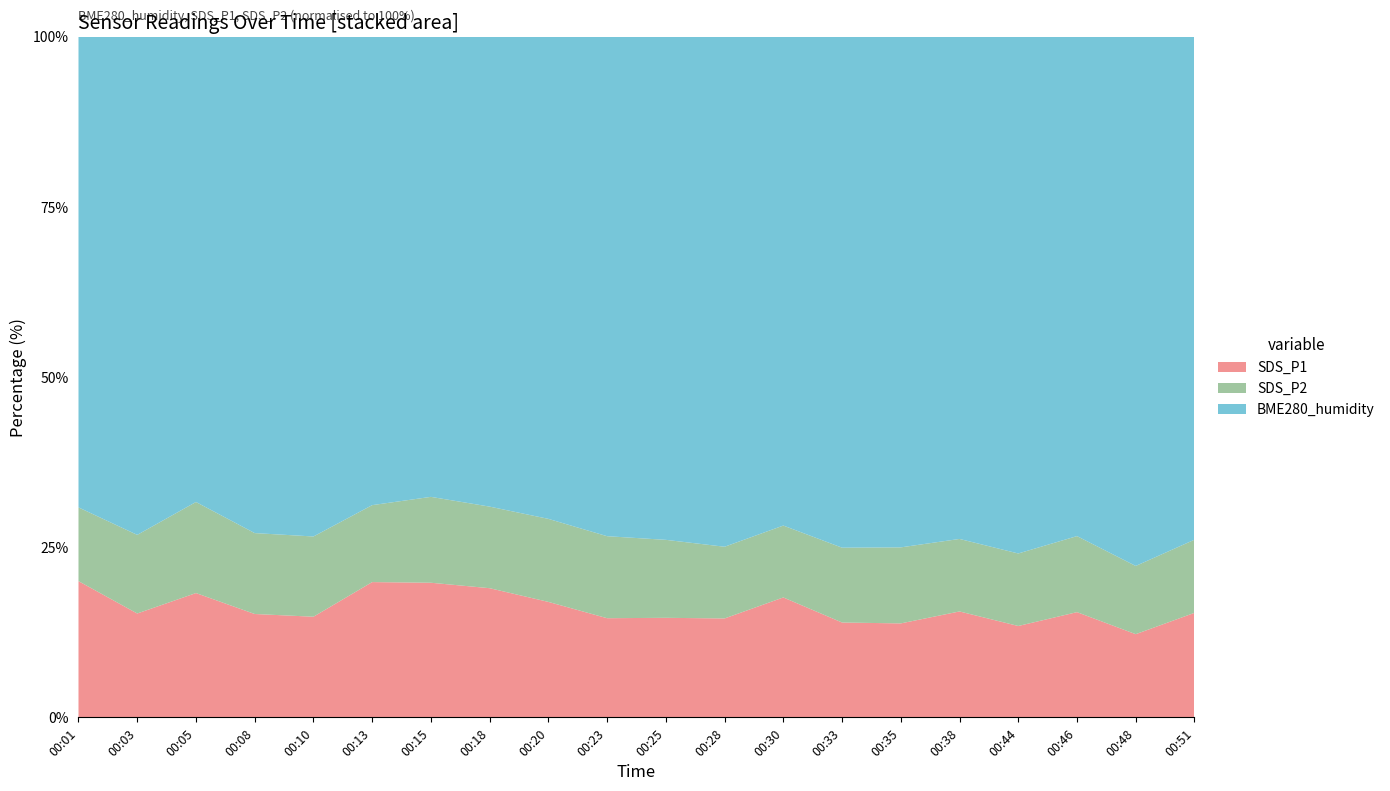

What is the total value across all series at 00:18?

100.0